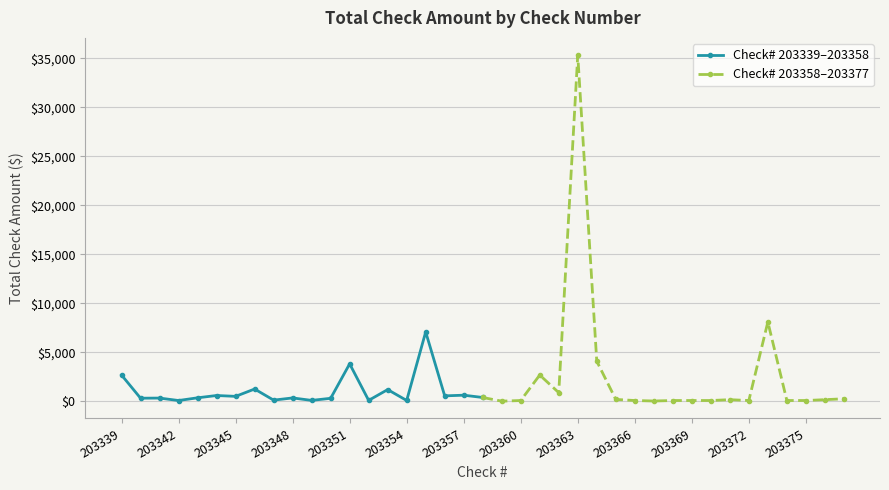

True or false: Check# 203339–203358 has more than 2 interior local peaks.

True